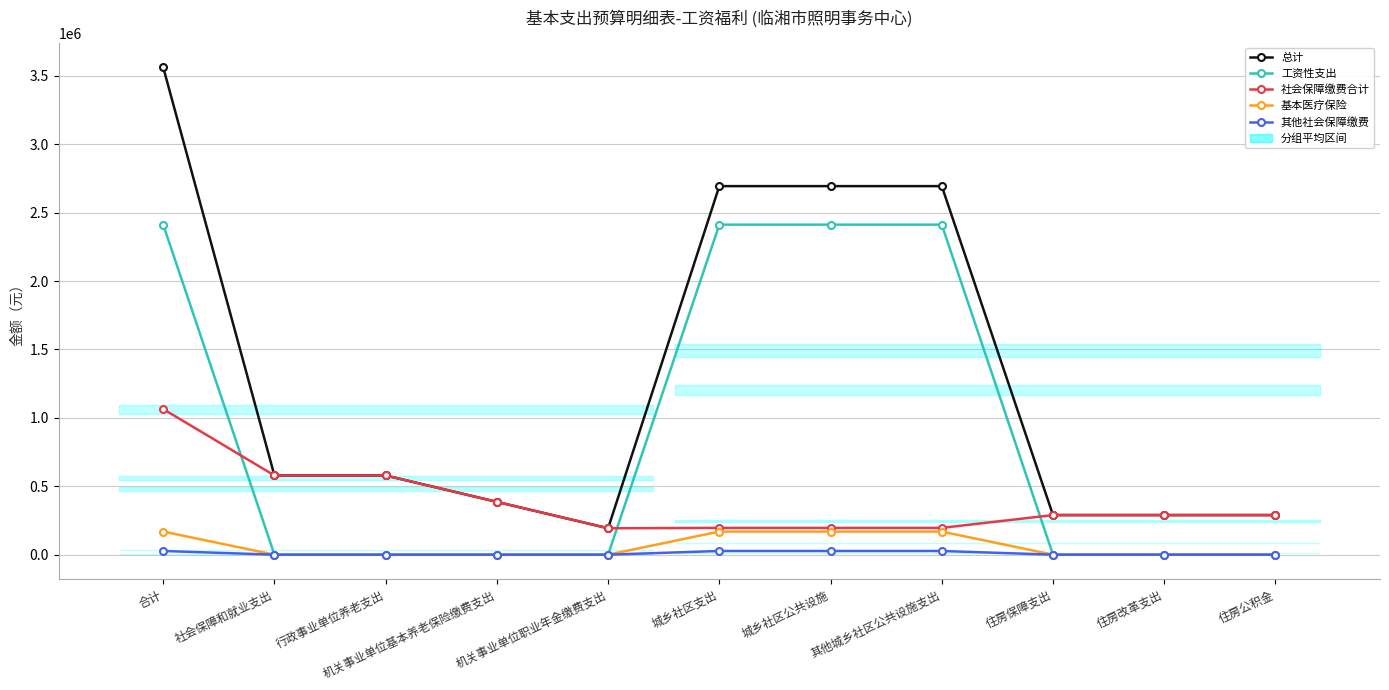

How many positive values does the 其他社会保障缴费 series have?

4